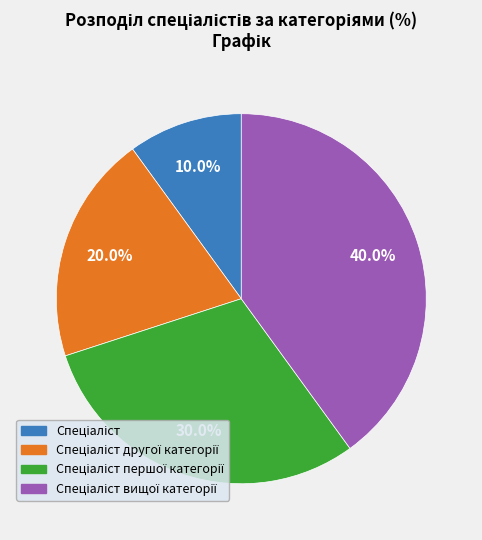

How many slices are in this pie chart?

4